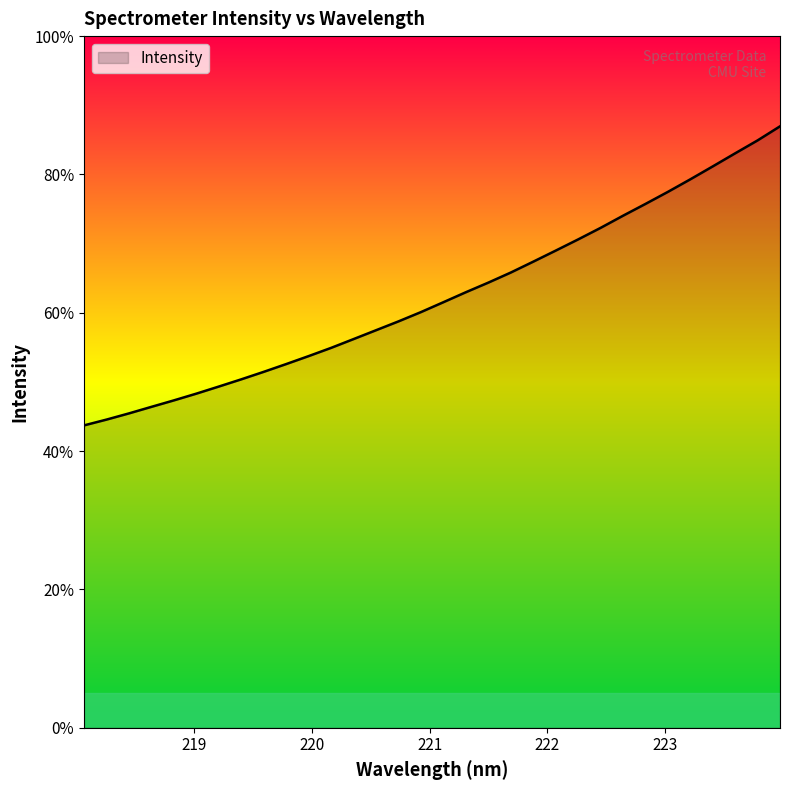

What is the greatest value displayed?

87.0